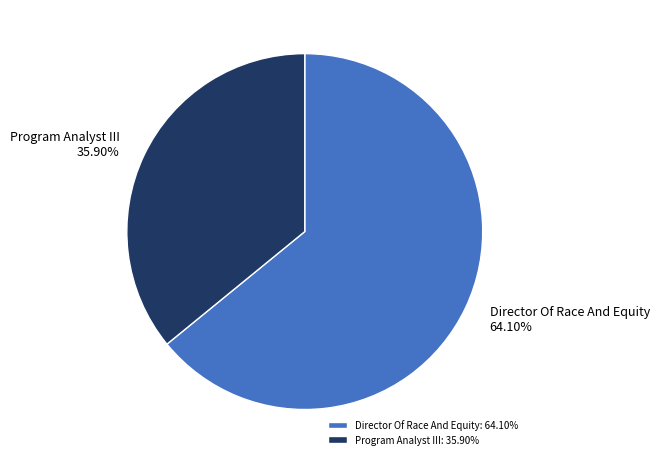

Rank the categories by value from lowest to highest.

Program Analyst III, Director Of Race And Equity